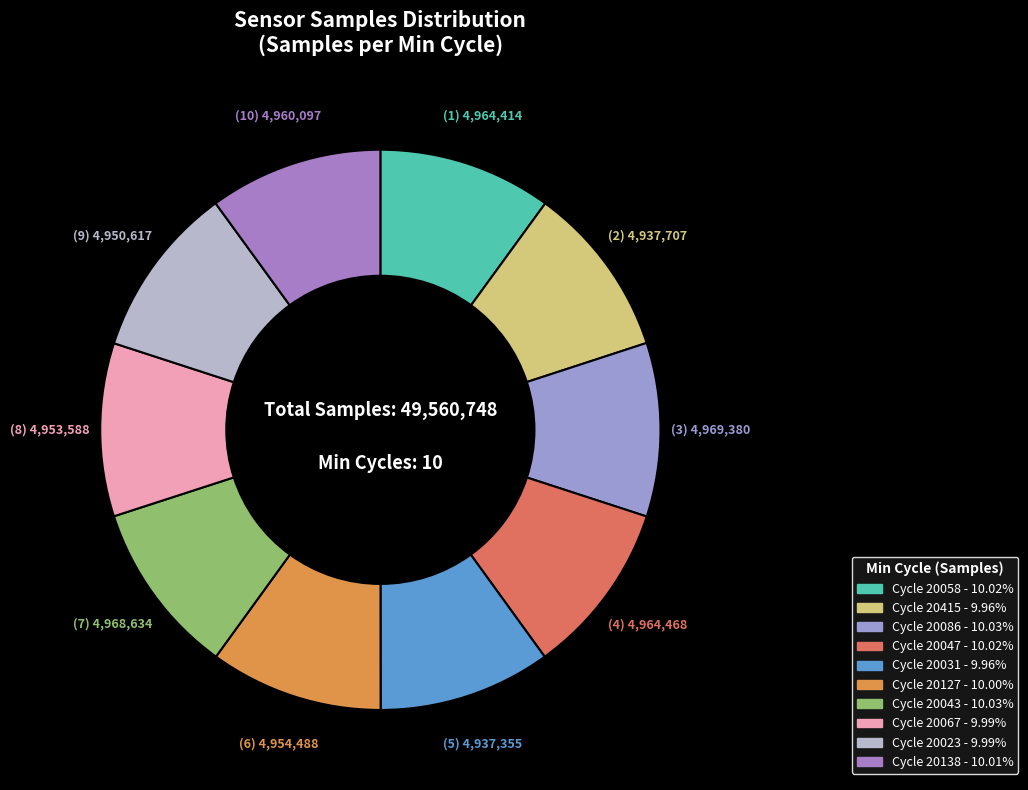

How many segments does this pie chart have?

10